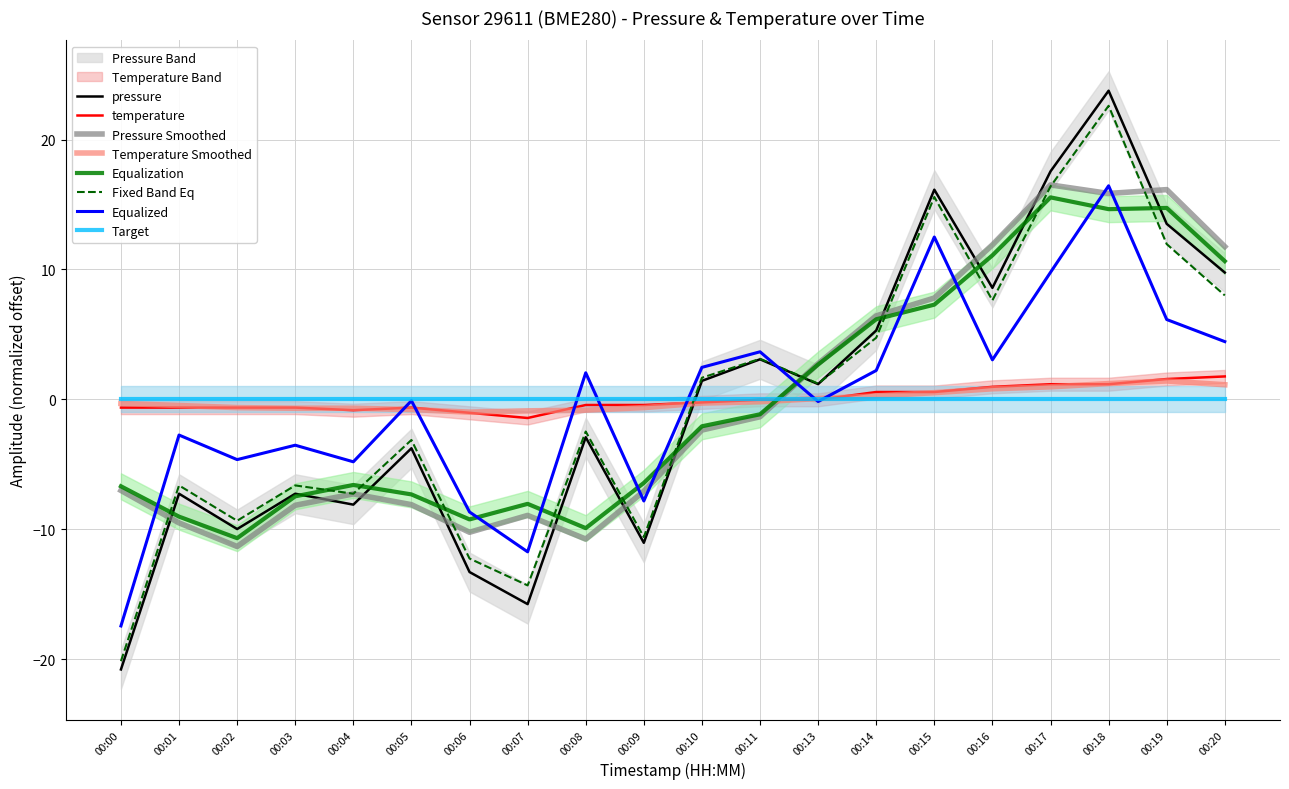

At which category does pressure reach its first local valley?

00:02